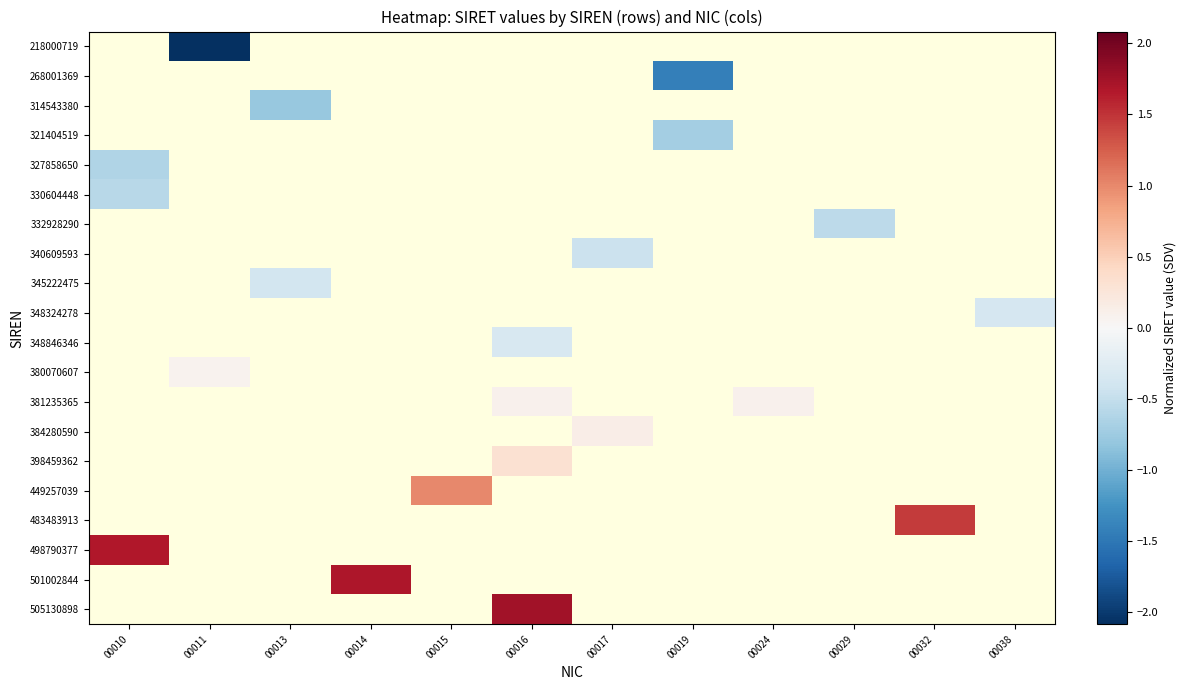

Which label corresponds to the smallest value in the chart?

00011